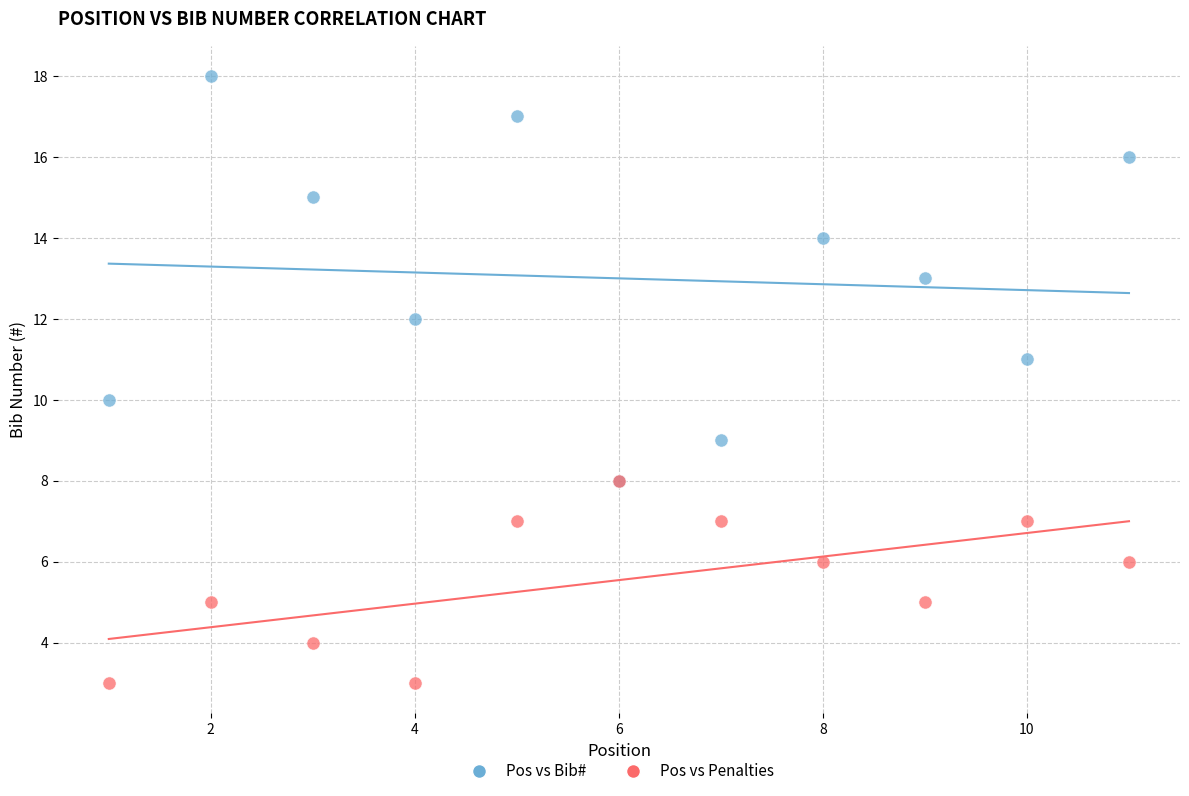

Which series contains the lowest Y value?

Pos vs Penalties